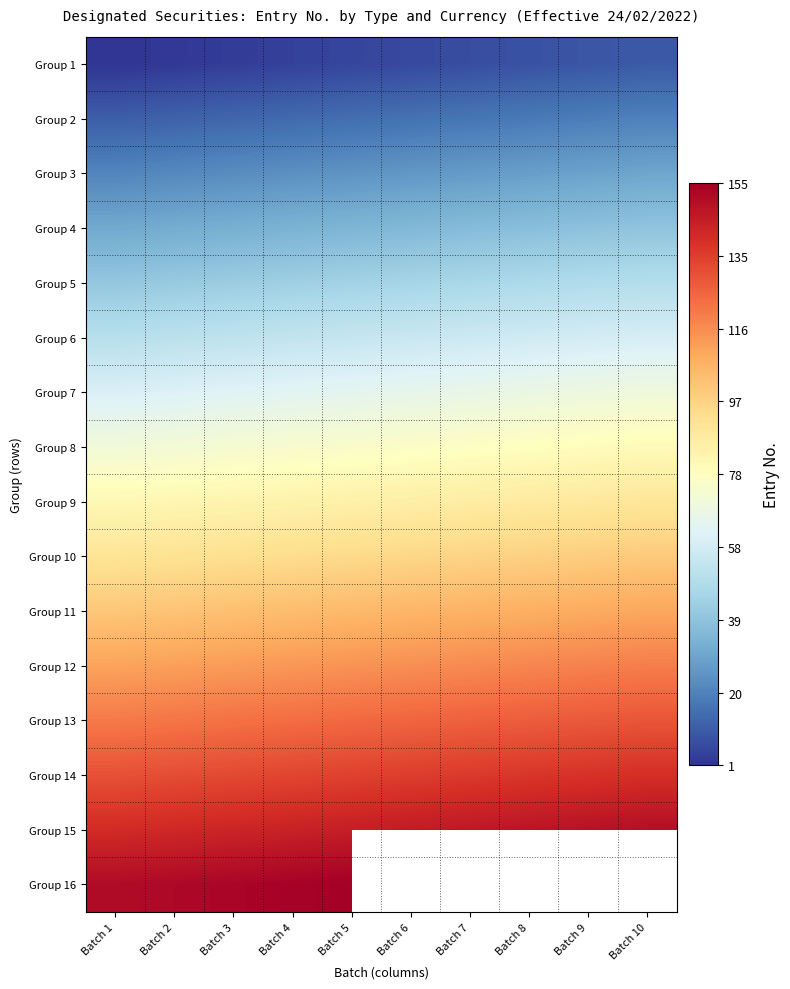

Count the Group 2 values in the range 13 to 18.

6